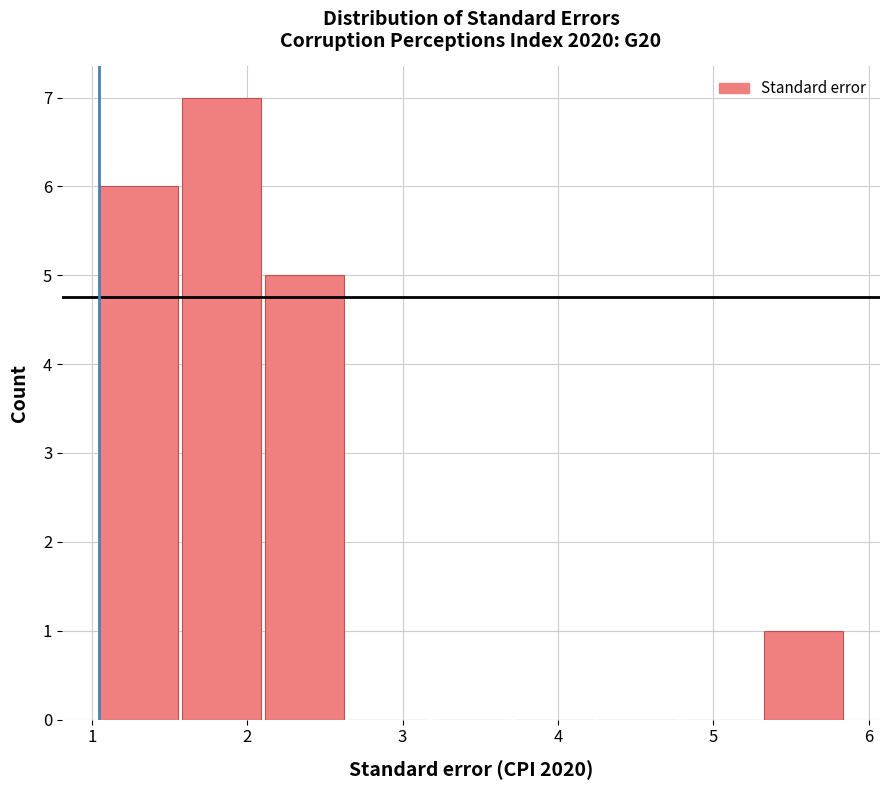

How tall is the bar that spans 1.6 to 2.1 on the x-axis? Neither the bar edges nor the heights are printed on the chart, so give them approximately, as read against the axes.

7